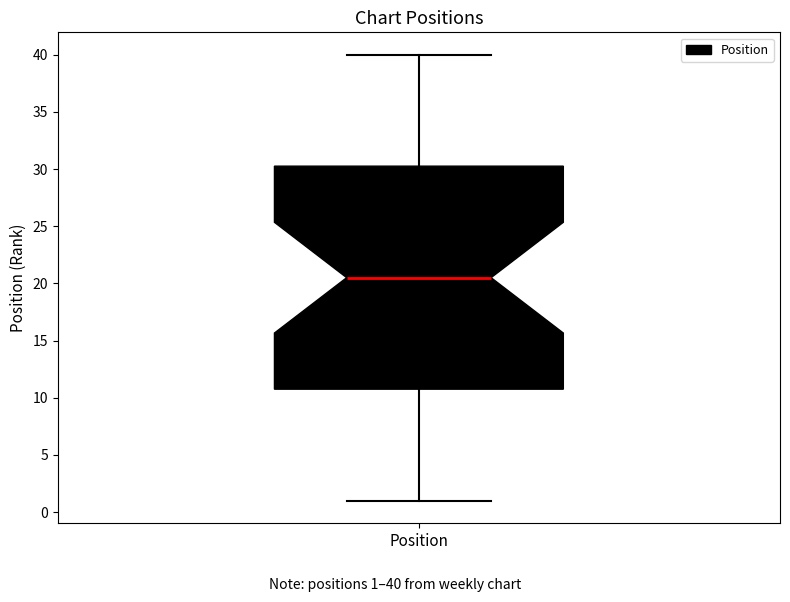

Read this box plot against the y-axis: the position of the median line, the range covered by the box, and the ends of both whiskers. The values are not printed on the chart, so give them approximately, as read against the axis.

median 20.5, box 11.0 to 30.5, whiskers 1.0 to 40.0